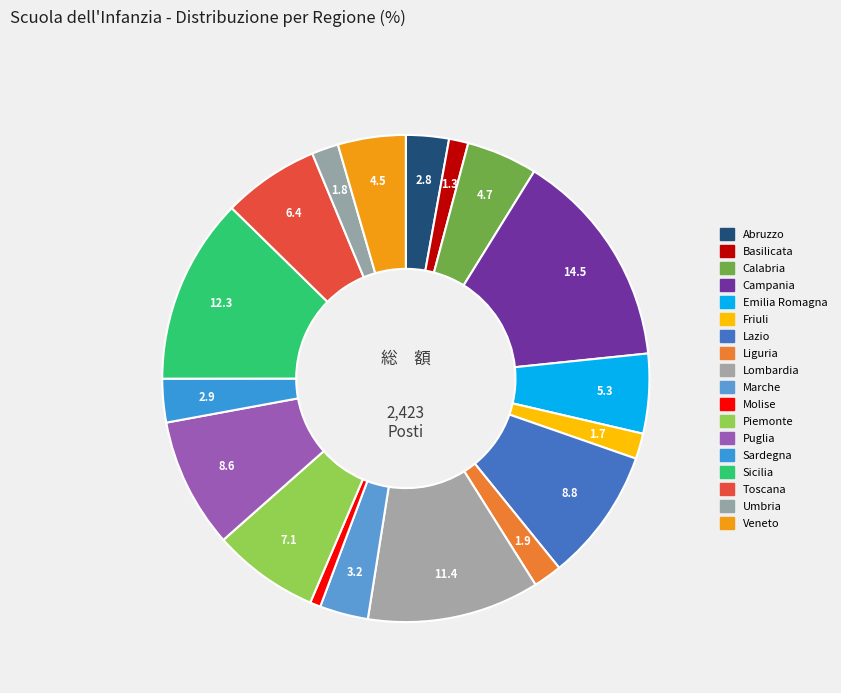

Approximately how many times larger is the value at Toscana compared to Lombardia?

0.6